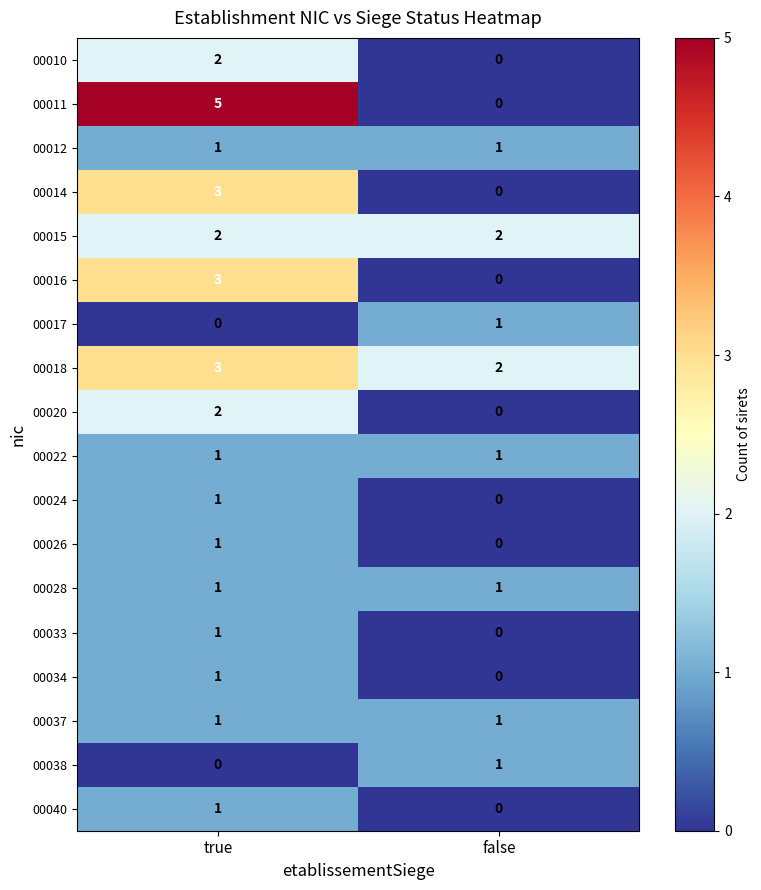

How many categories are shown in the chart?

2